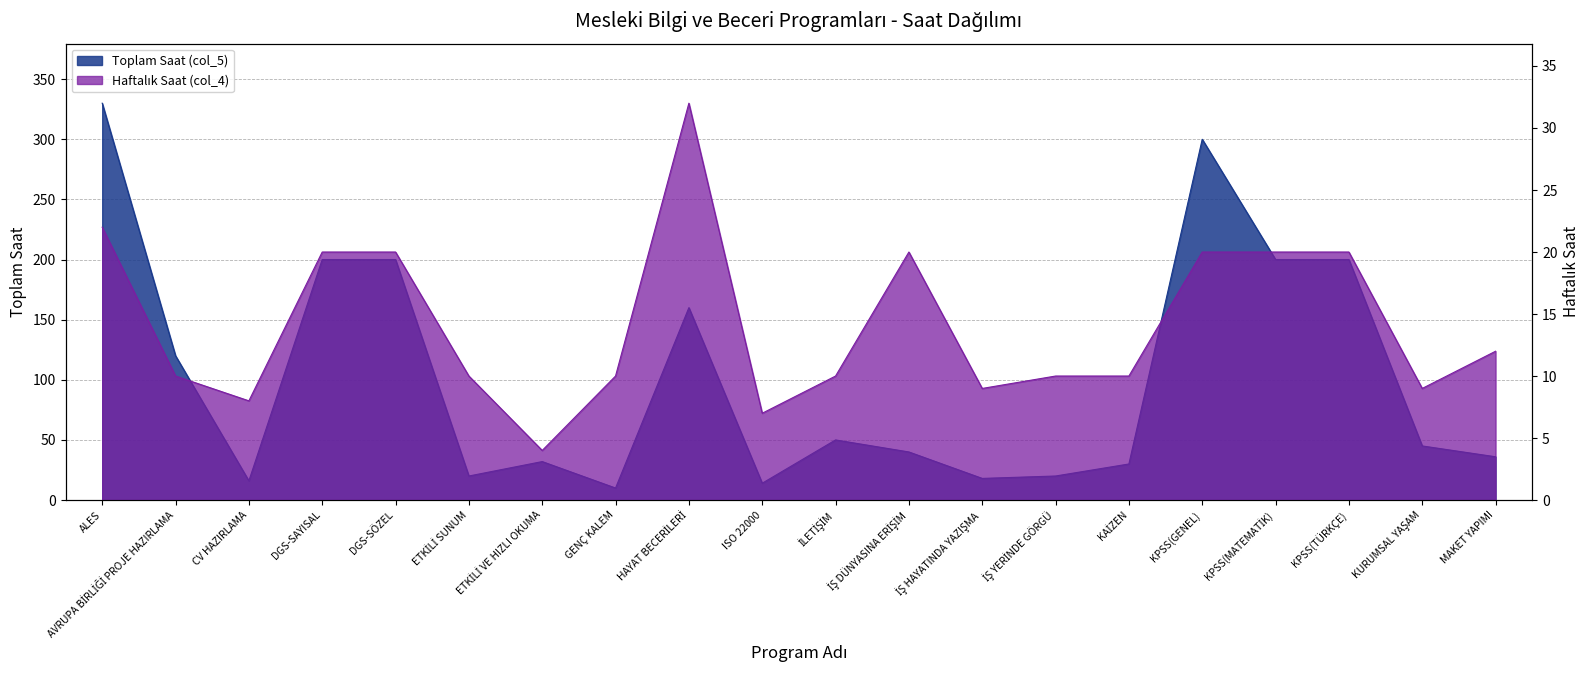

At which label does Haftalık Saat (col_4) first exceed 10?

ALES